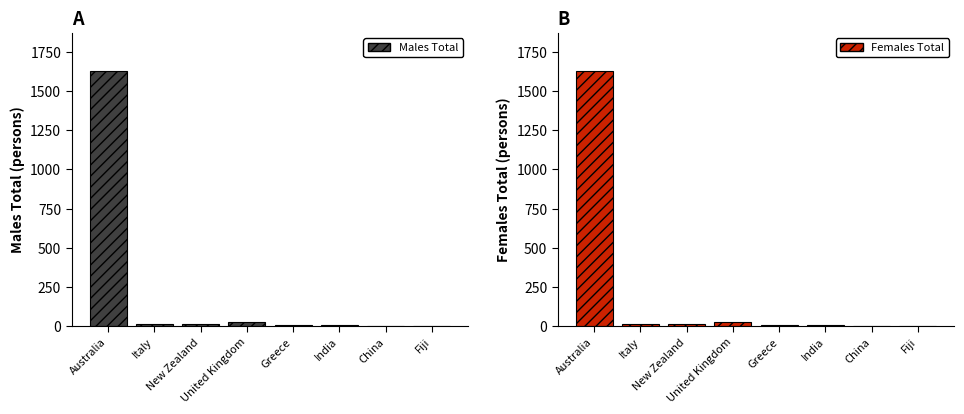

How many distinct data groups are displayed?

2